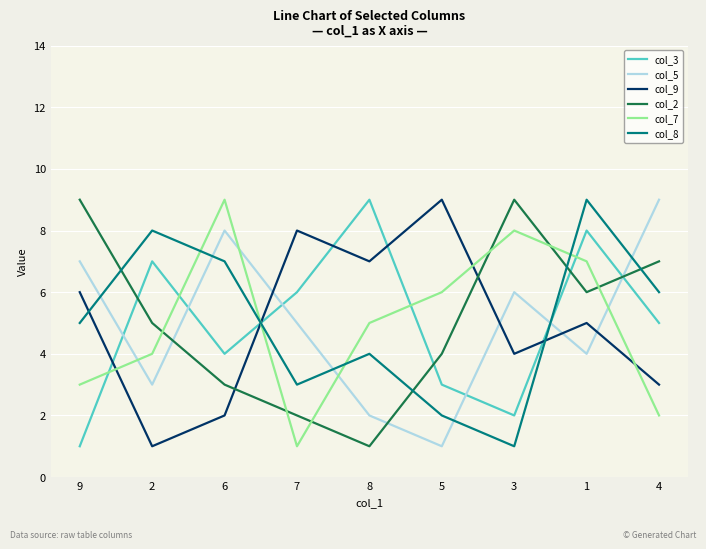

True or false: col_2 has a value of 2 at 7.

True